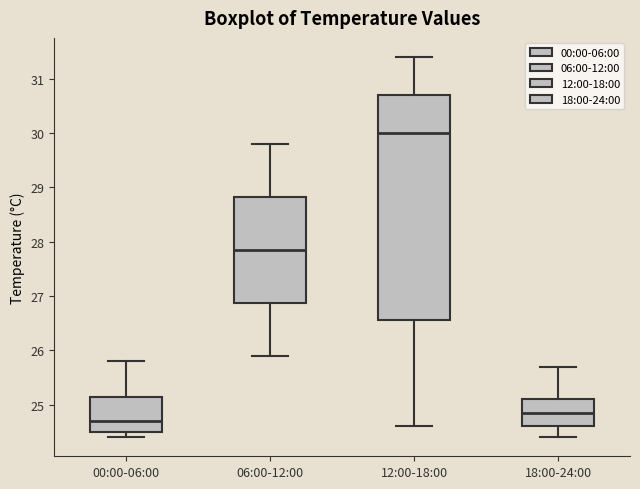

Reading left to right, read every box against the y-axis: the position of its median line, the range the box covers, and the ends of its whiskers. The values are not printed on the chart, so give them approximately, as read against the axis.

00:00-06:00: median 24.7, box 24.5 to 25.2, whiskers 24.4 to 25.8
06:00-12:00: median 27.9, box 26.9 to 28.8, whiskers 25.9 to 29.8
12:00-18:00: median 30.0, box 26.6 to 30.7, whiskers 24.6 to 31.4
18:00-24:00: median 24.9, box 24.6 to 25.1, whiskers 24.4 to 25.7